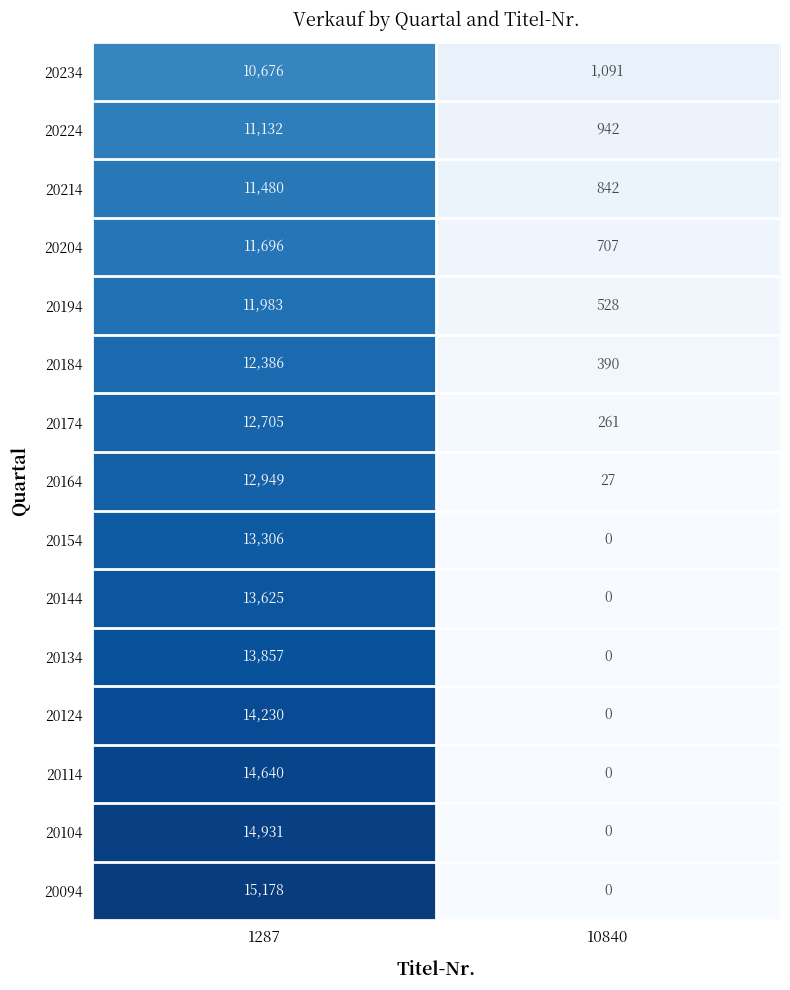

The value of 20144 at 10840 is 0. True or false?

True